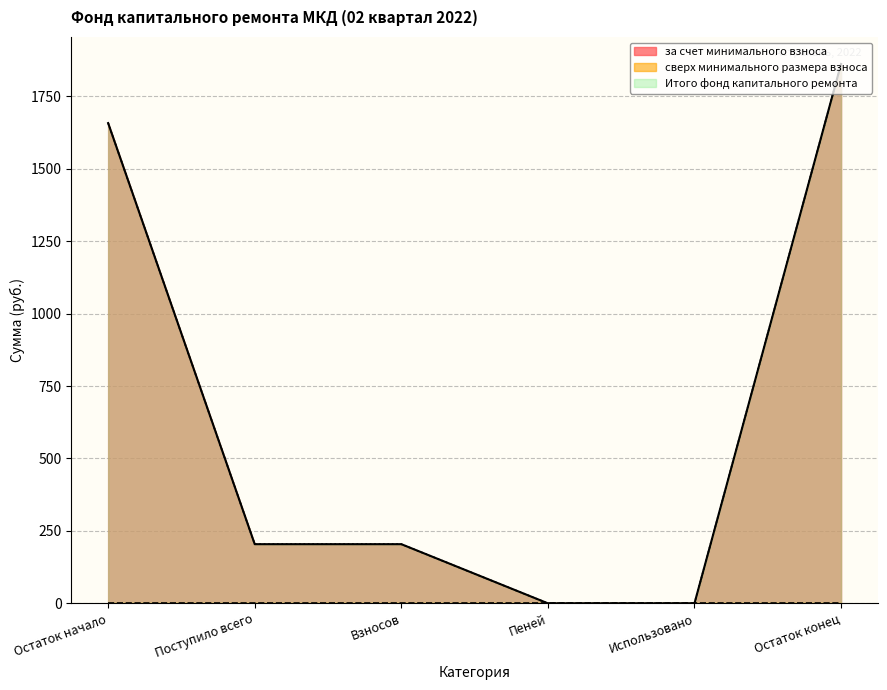

How many positive values does the за счет минимального взноса series have?

4